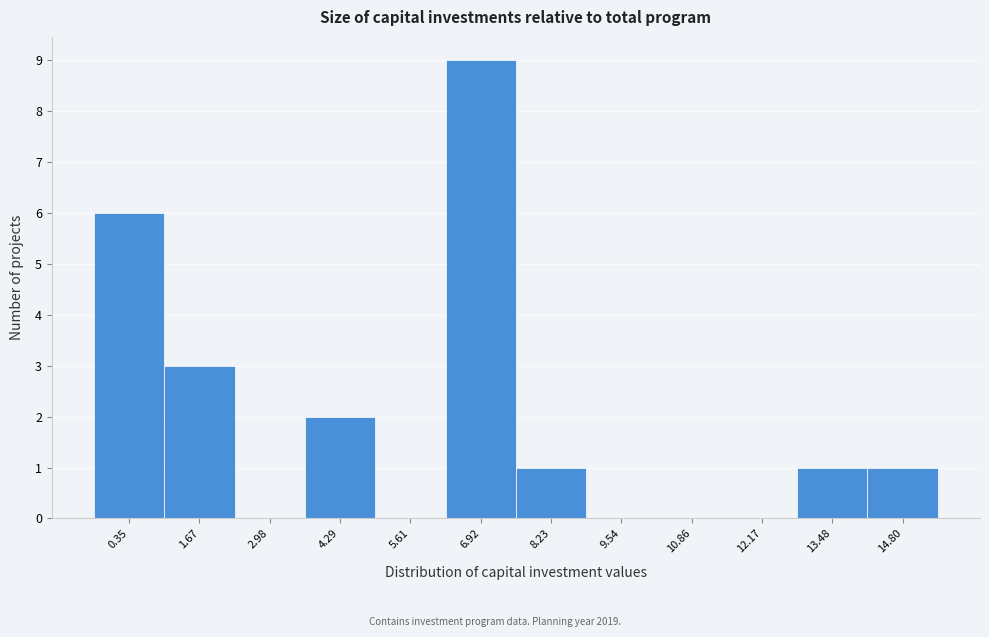

Reading right to left, list all the values displayed in this chart.

14.80=1	13.48=1	12.17=0	10.86=0	9.54=0	8.23=1	6.92=9	5.61=0	4.29=2	2.98=0	1.67=3	0.35=6